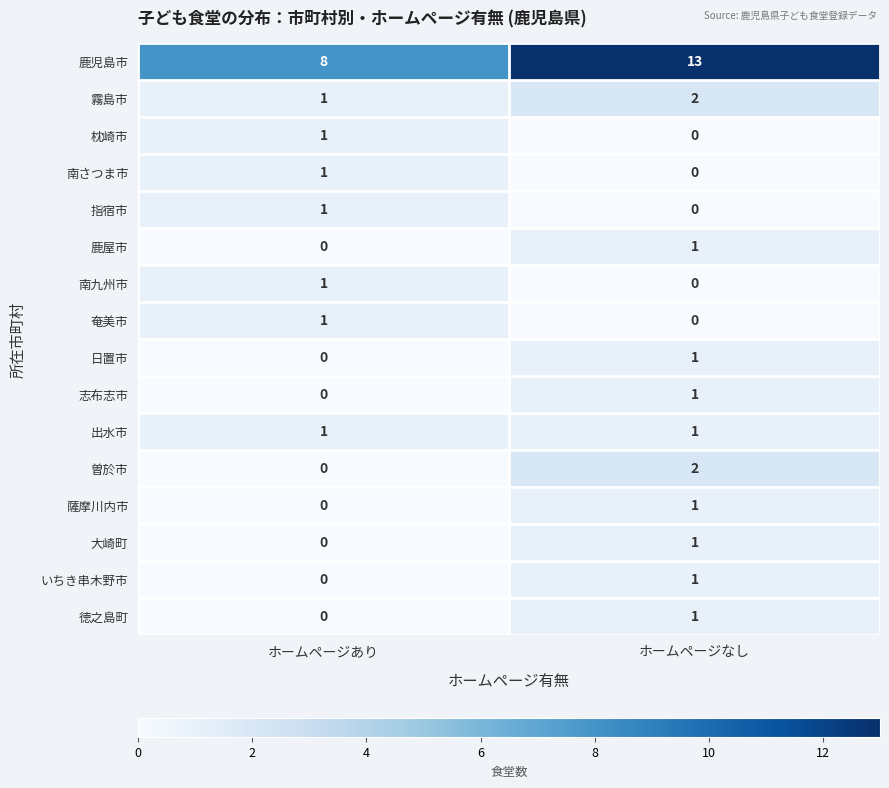

Which label corresponds to the largest value in the chart?

ホームページなし